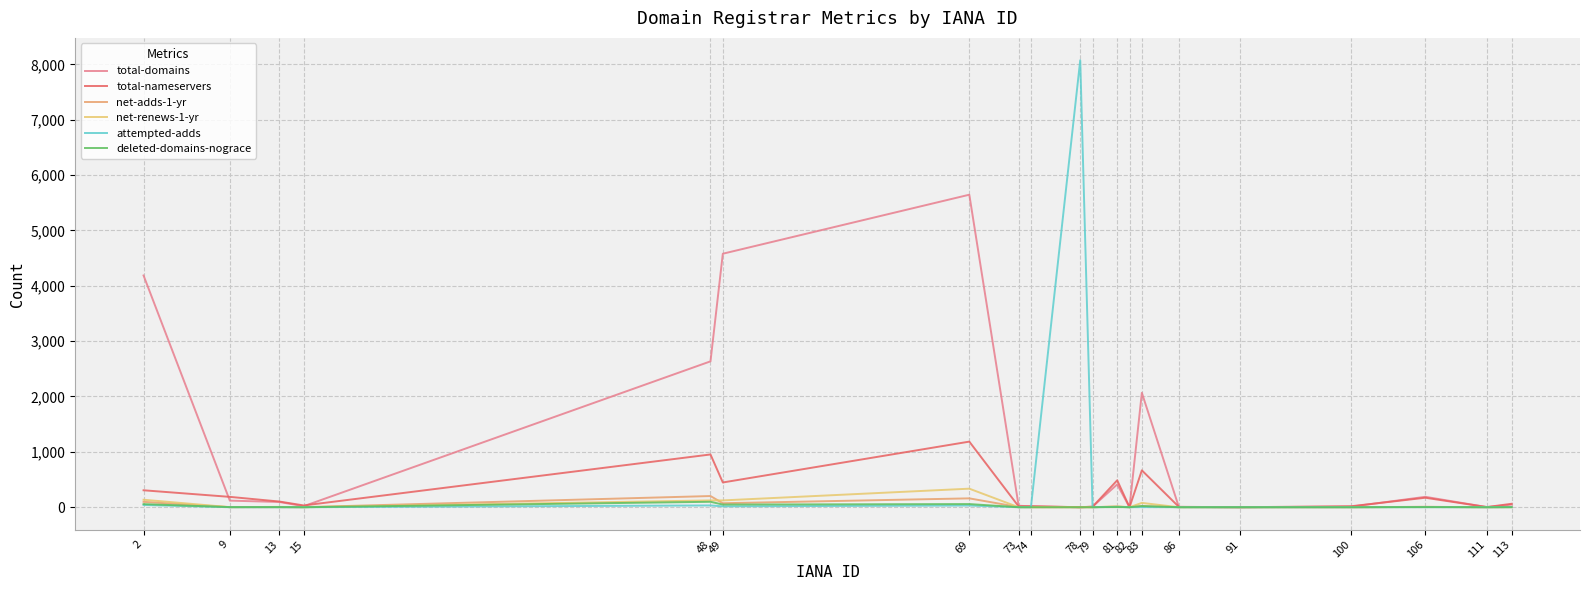

Between 83 and 111, which series saw the biggest shift?

total-domains